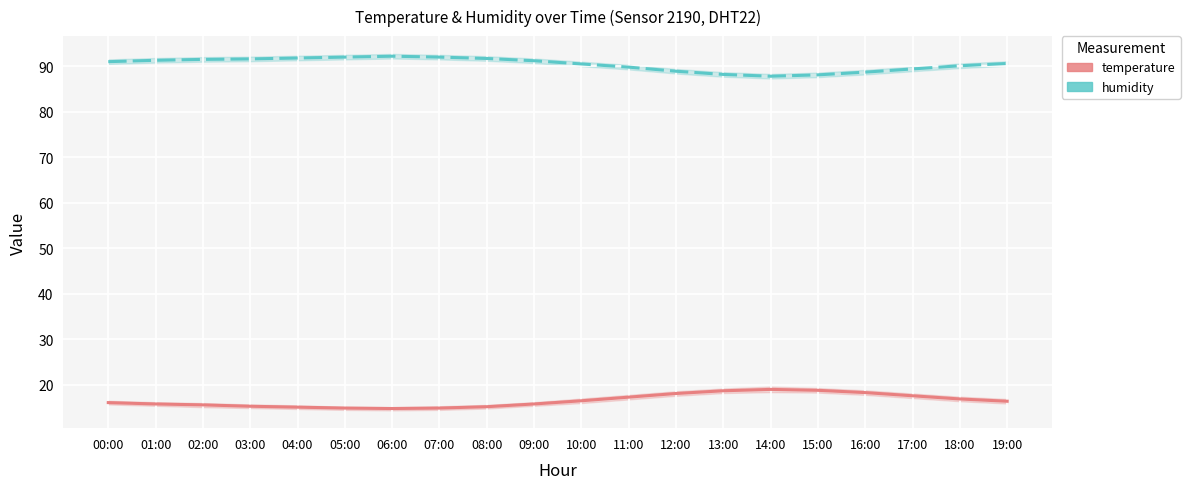

True or false: temperature and humidity intersect in this chart.

False